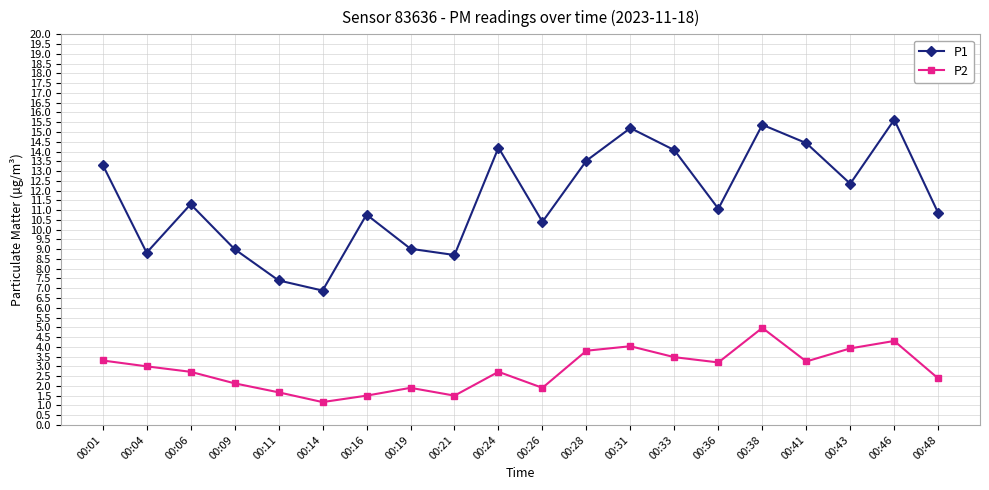

Count the number of data series in this chart.

2